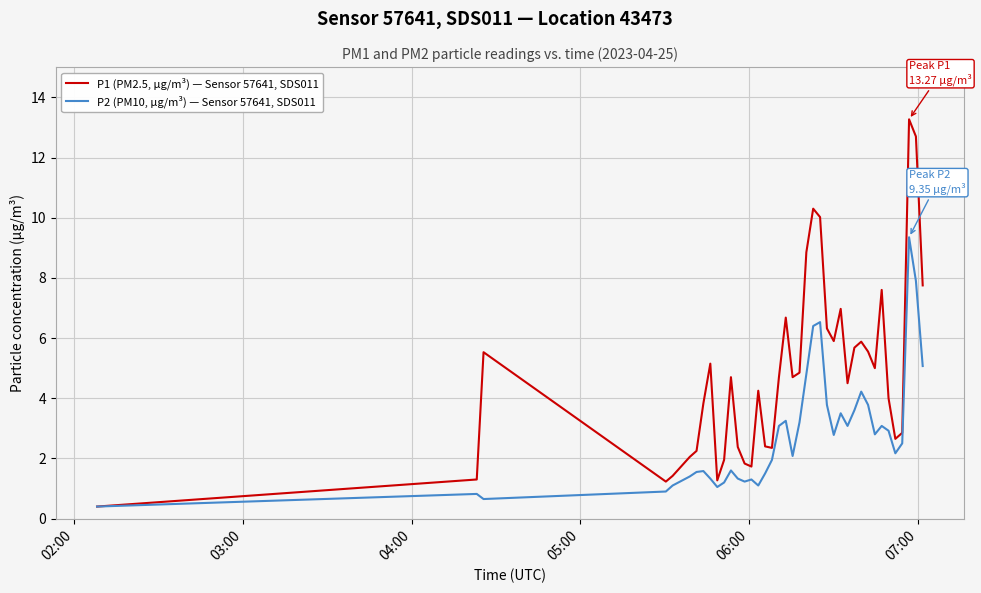

What is the lowest value of the P1 (PM2.5, µg/m³) — Sensor 57641, SDS011 series?

0.4